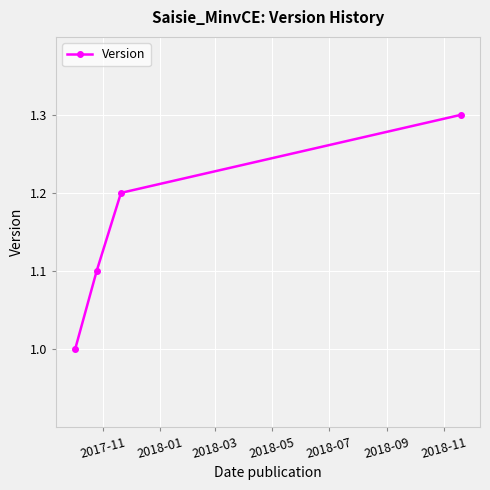

Count the number of values greater than 1.

3